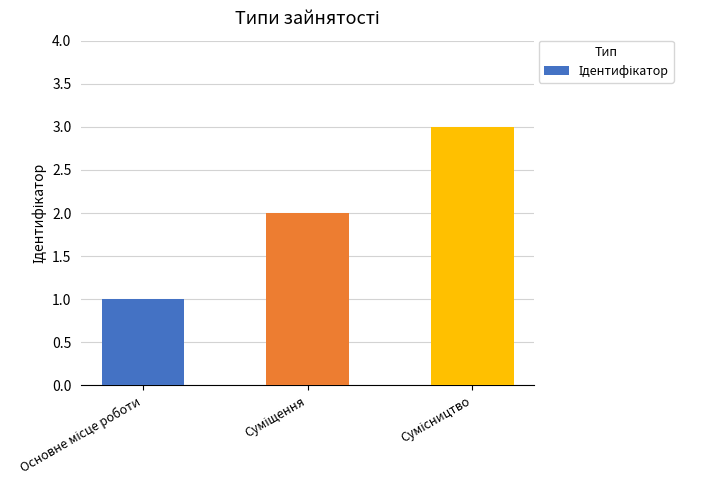

How many values are below 2?

1